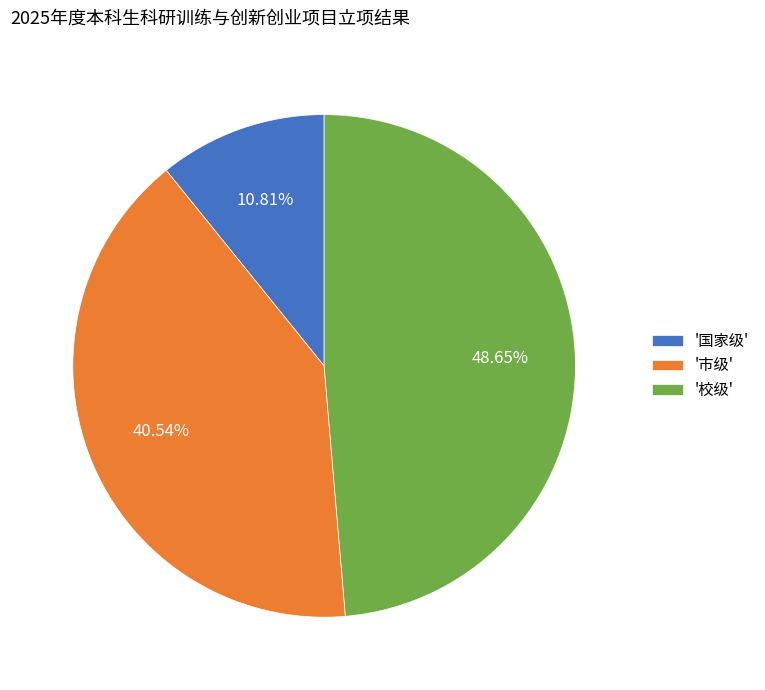

Between '校级' and '市级', which is larger?

'校级'